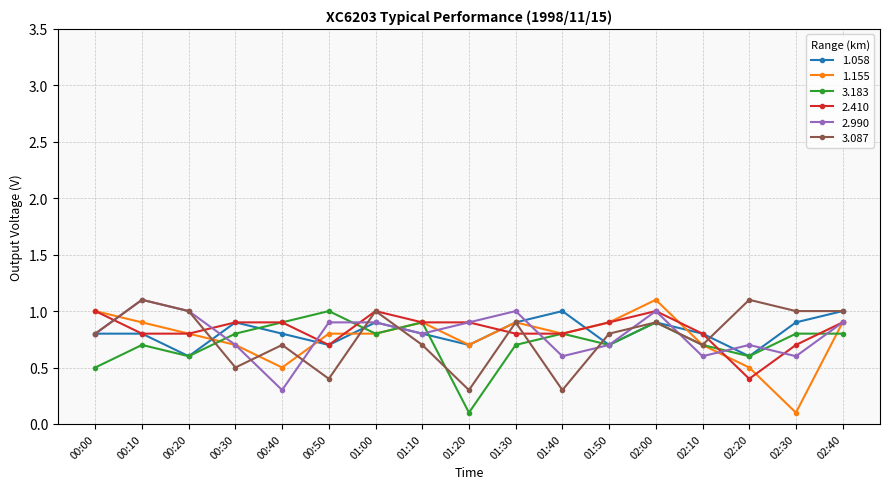

How many interior local valleys does the 1.058 series have?

5